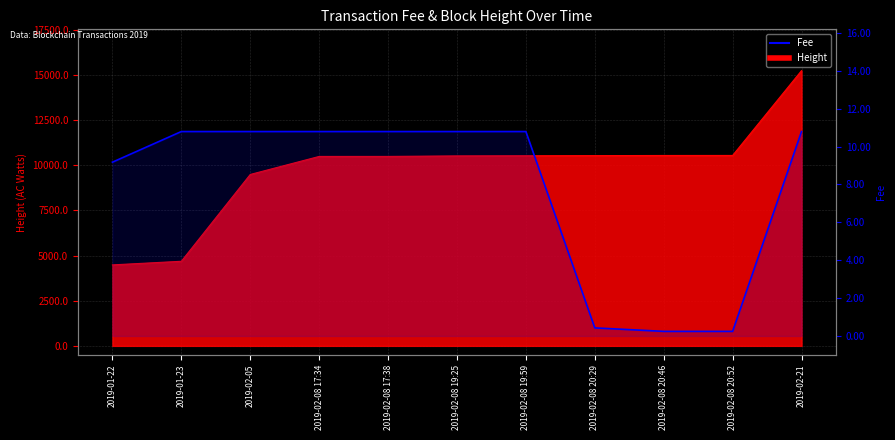

True or false: there are more than 2 points higher than both neighbors.

False